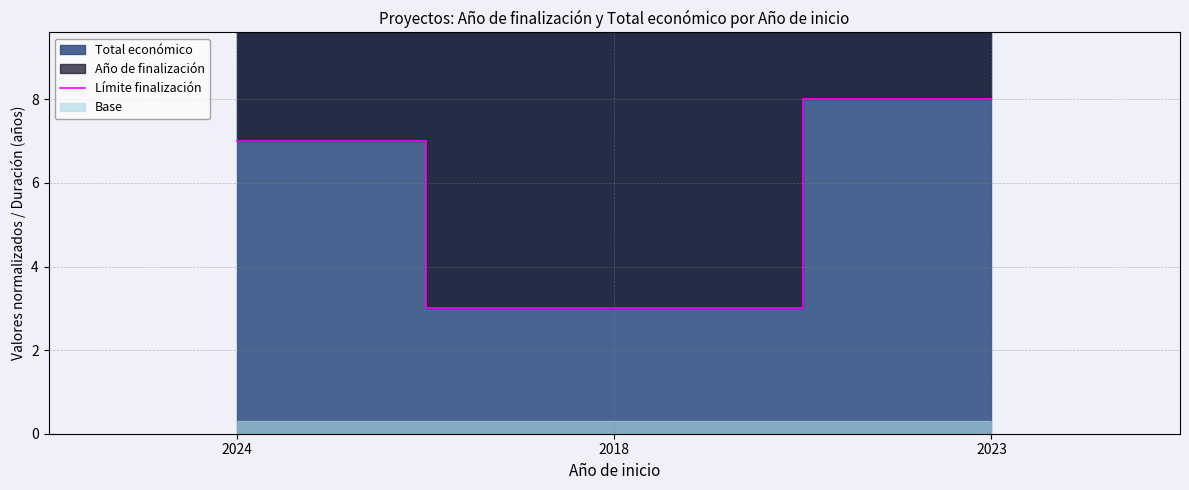

What is the average value?

6